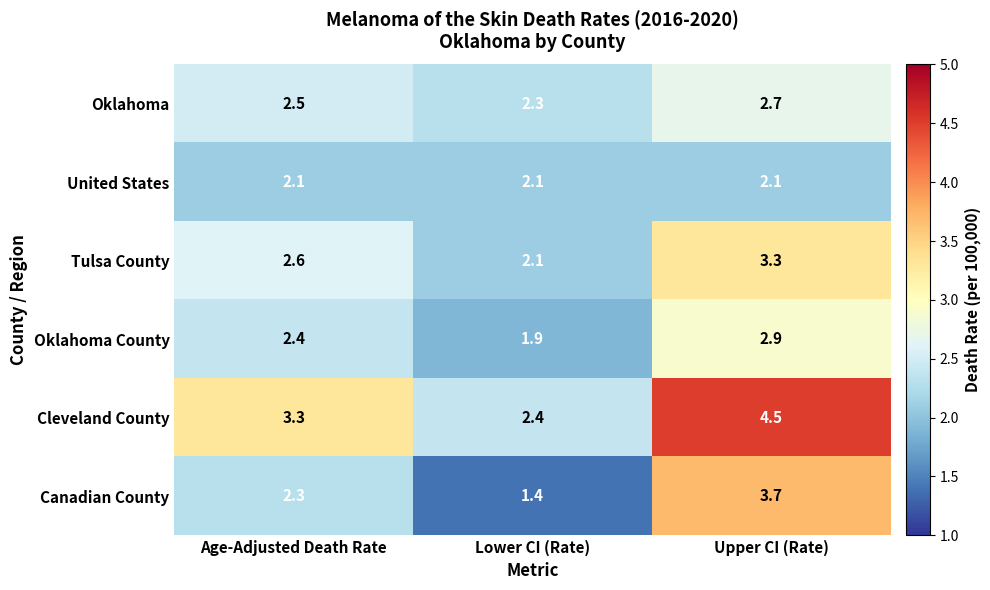

Where does the Canadian County series first go above 2?

Age-Adjusted Death Rate